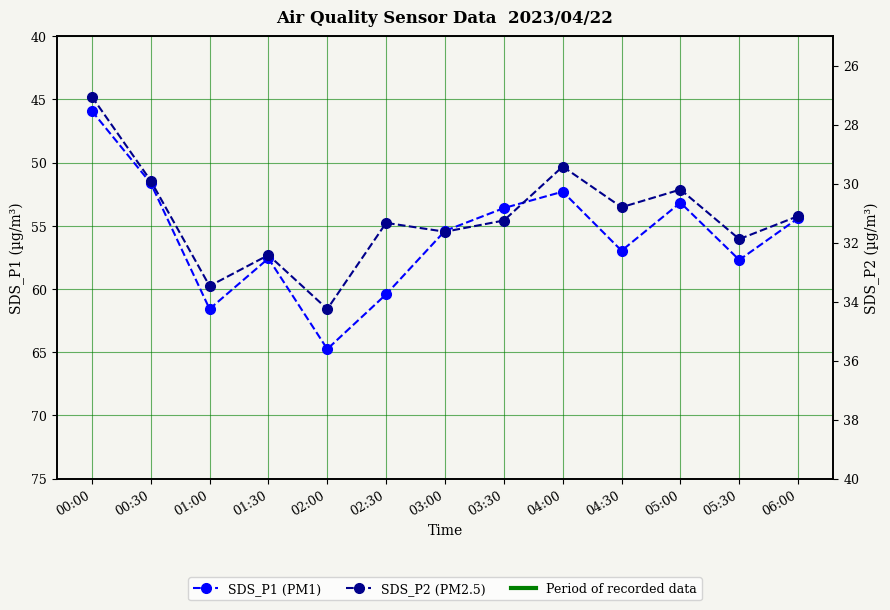

How many values in the SDS_P2 series are below 31?

5